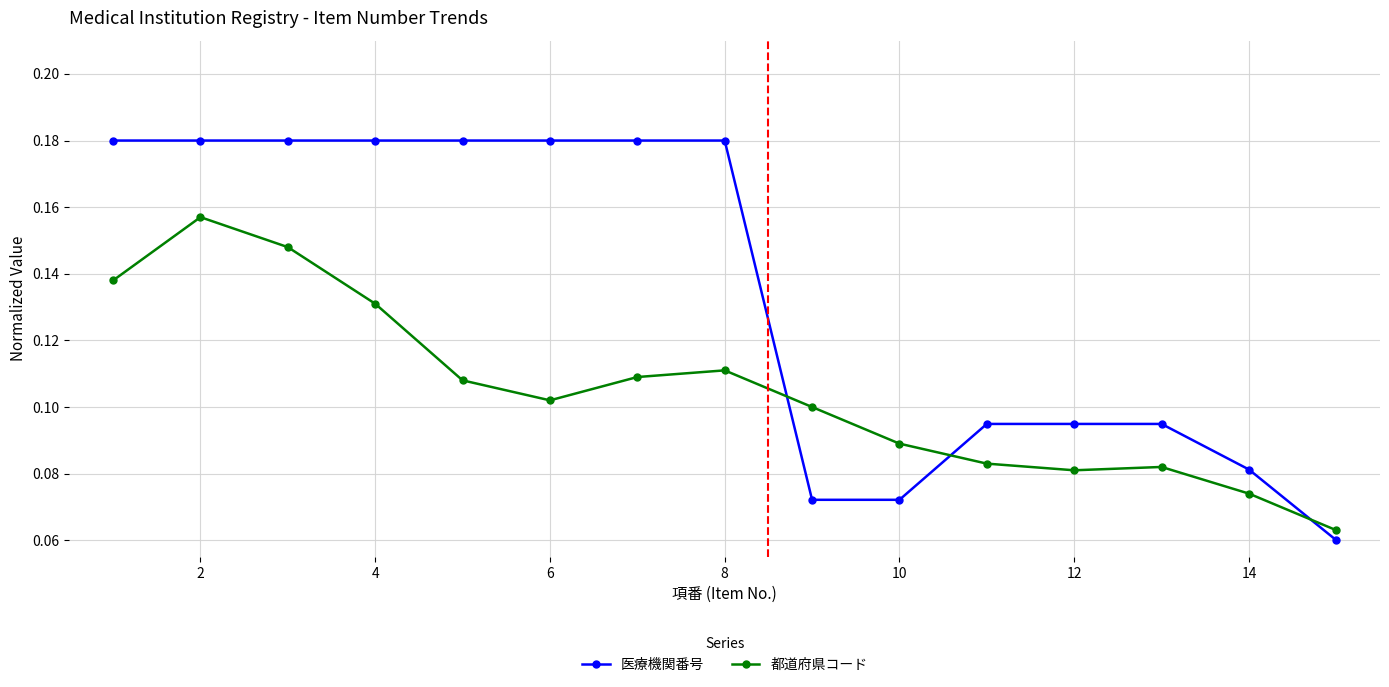

Which series has the largest range (max minus min)?

医療機関番号